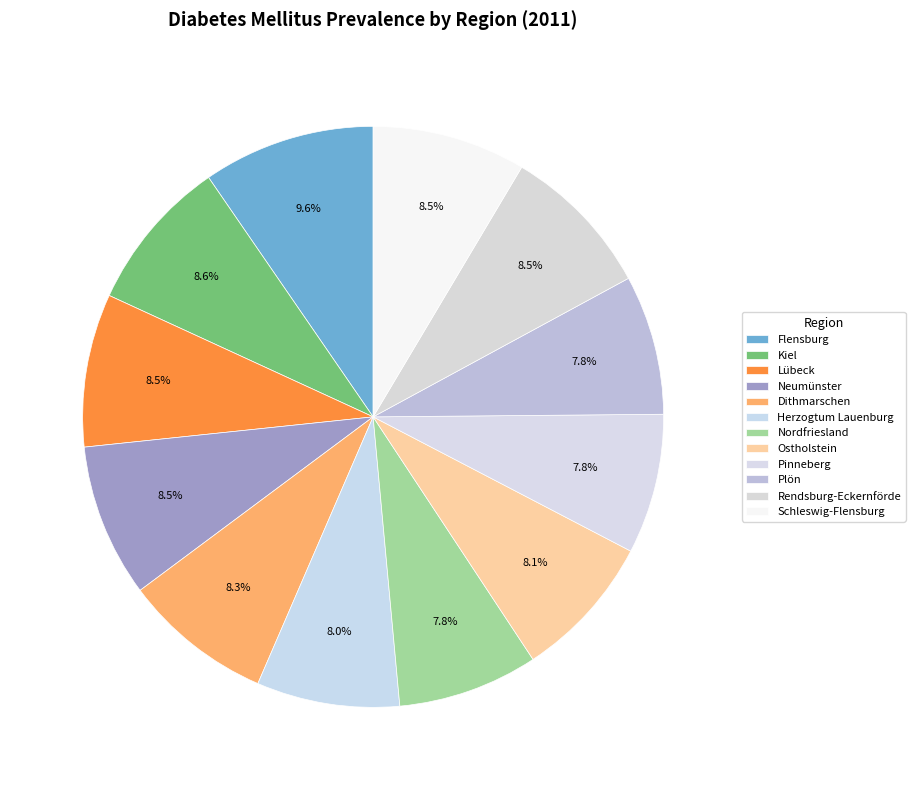

Is there a majority slice in this chart?

No